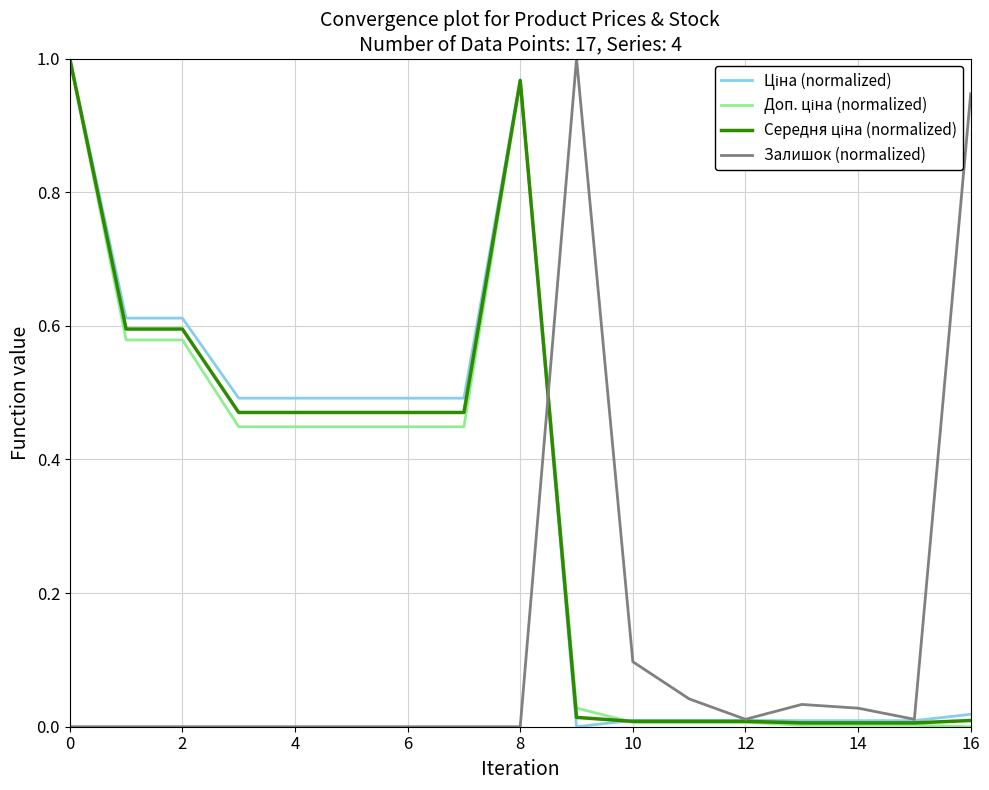

How many interior local valleys does the Залишок (normalized) series have?

2